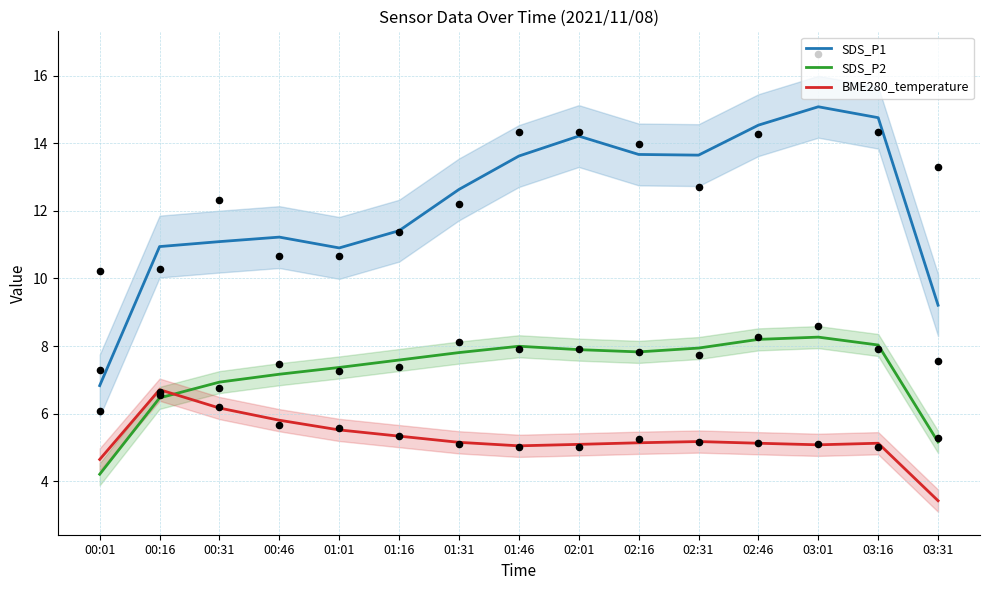

What is the total value across all series at 03:16?

27.9